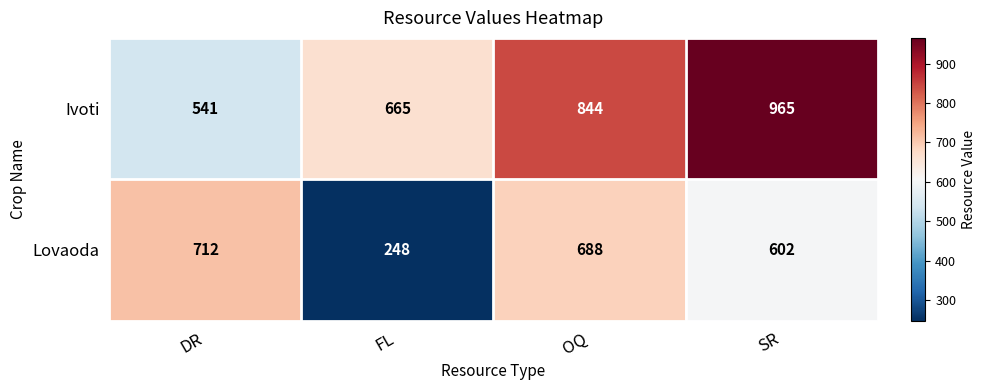

Read the Ivoti value at SR.

965